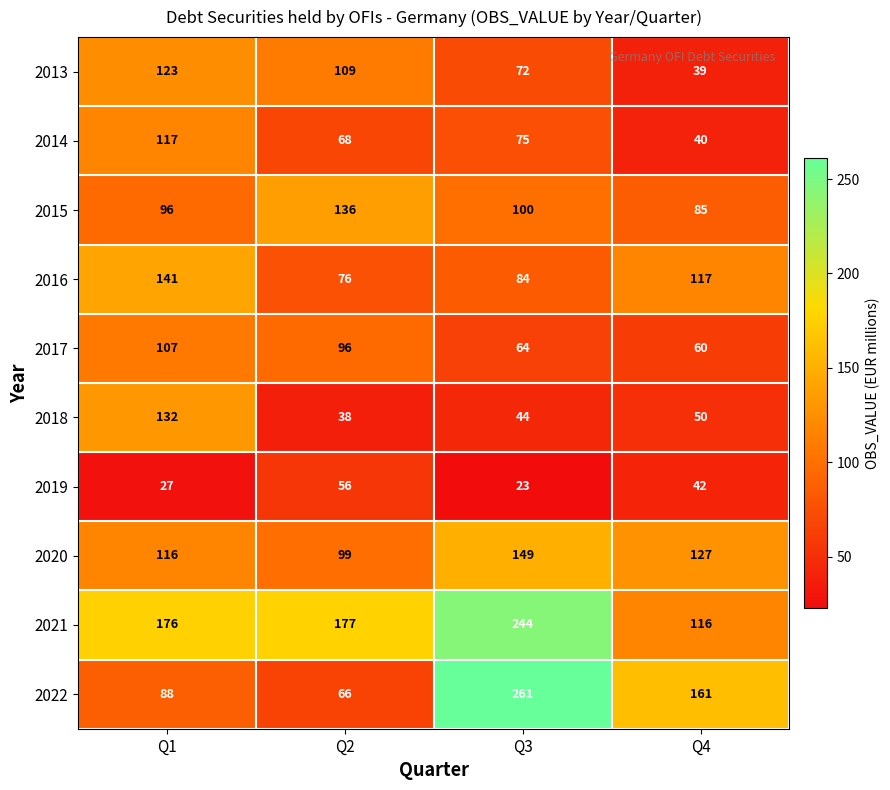

True or false: 2022 has a value of 144 at Q3.

False